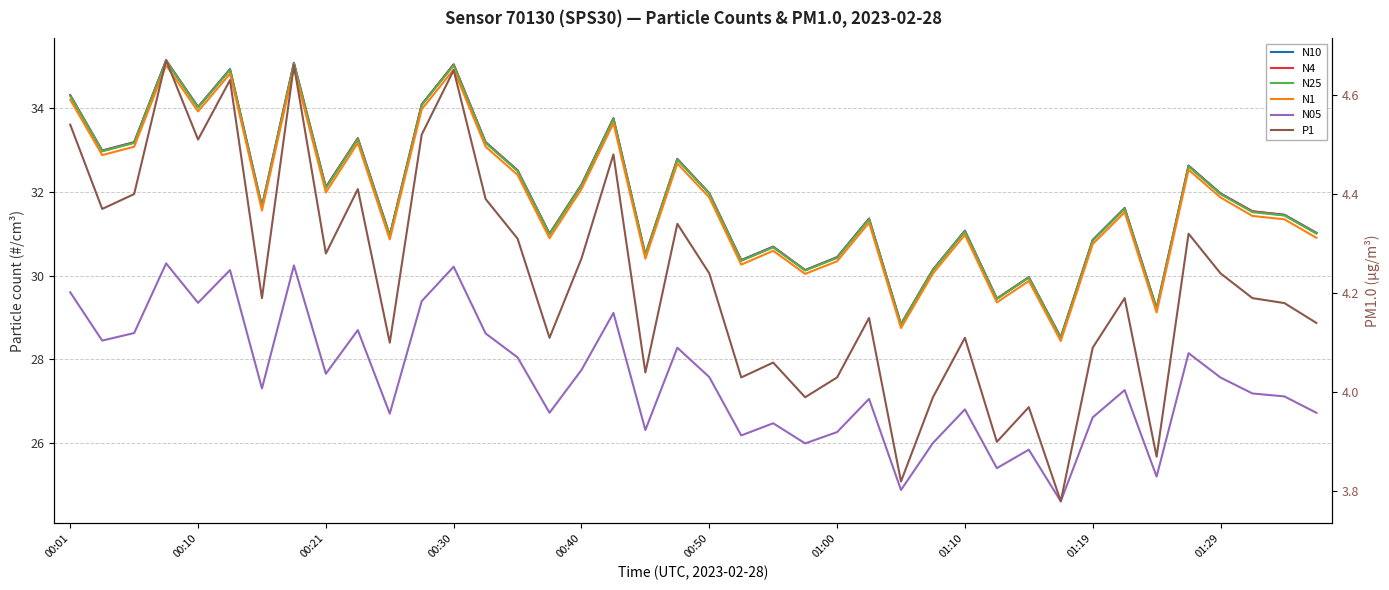

What is the difference between the maximum and minimum values in the N1 series?

6.6